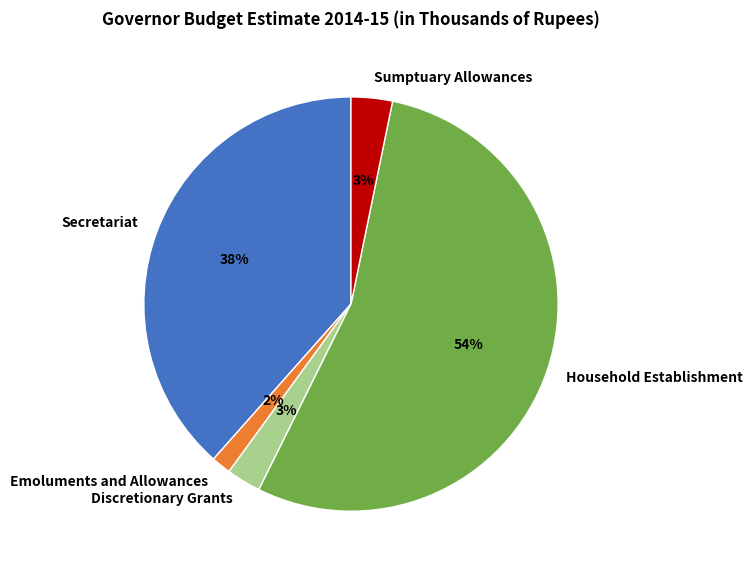

Between Emoluments and Allowances and Household Establishment, which is larger?

Household Establishment